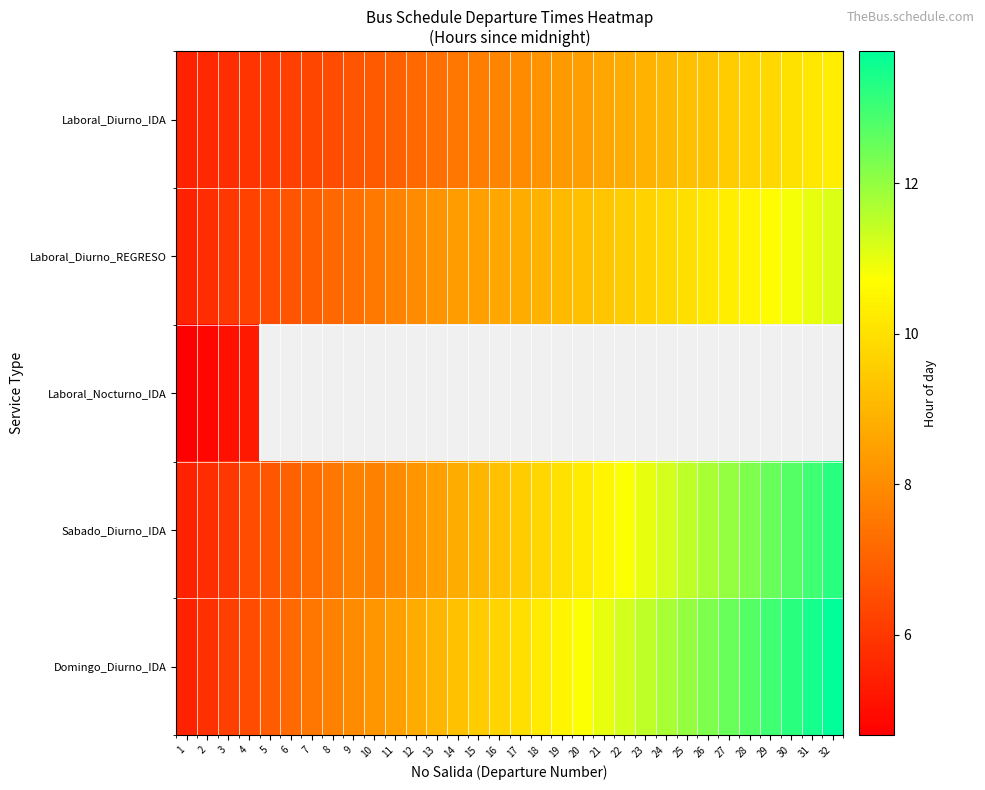

List the labels in order of Laboral_Diurno_REGRESO value, largest first.

32, 31, 30, 29, 28, 27, 26, 25, 24, 23, 22, 21, 20, 19, 18, 17, 16, 15, 14, 13, 12, 11, 10, 9, 8, 7, 6, 5, 4, 3, 2, 1